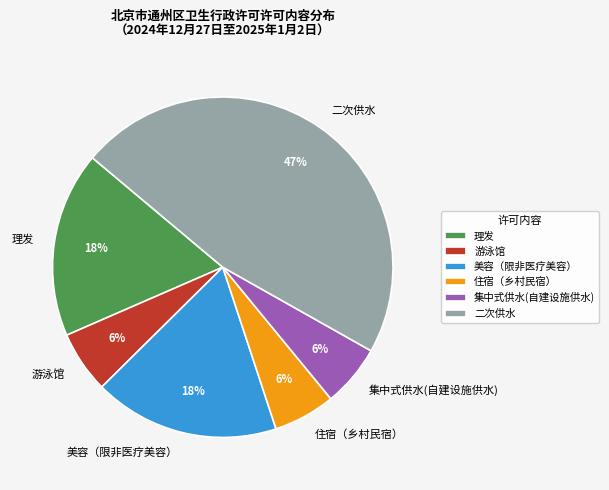

Approximately how many times larger is the value at 游泳馆 compared to 住宿（乡村民宿）?

1.0